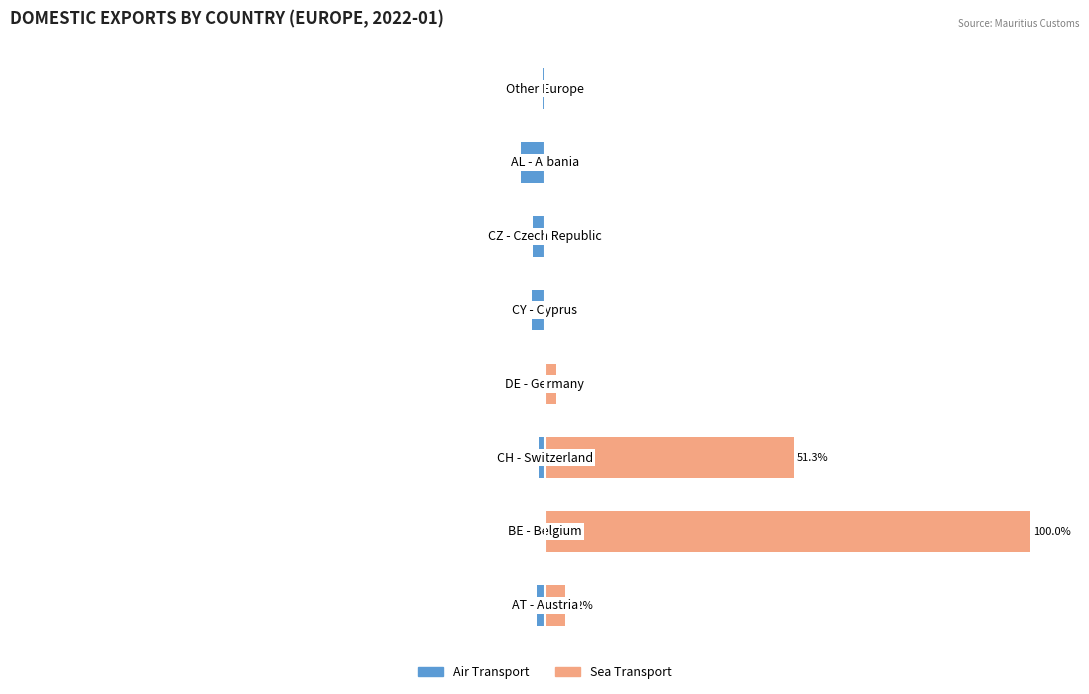

Reading right to left, extract all data points from this chart.

Air Transport: -0.4	-4.9	-2.3	-2.7	-0.0	-1.2	-0.0	-1.6
Sea Transport: 0.0	0.0	0.0	0.0	2.4	51.3	100.0	4.2